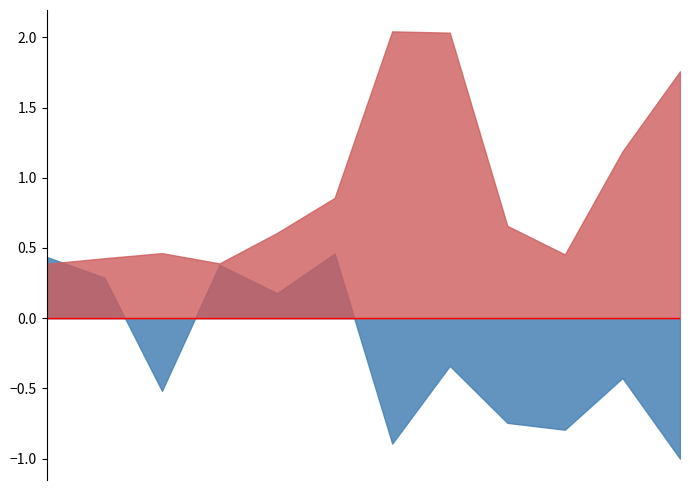

At which category is the sum across all series the highest?

04/13